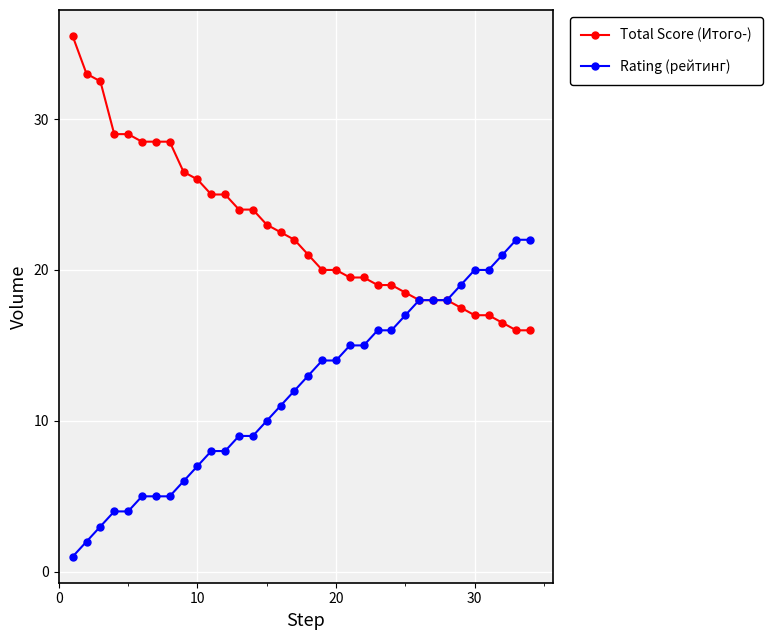

What is the minimum value shown in the chart?

1.0